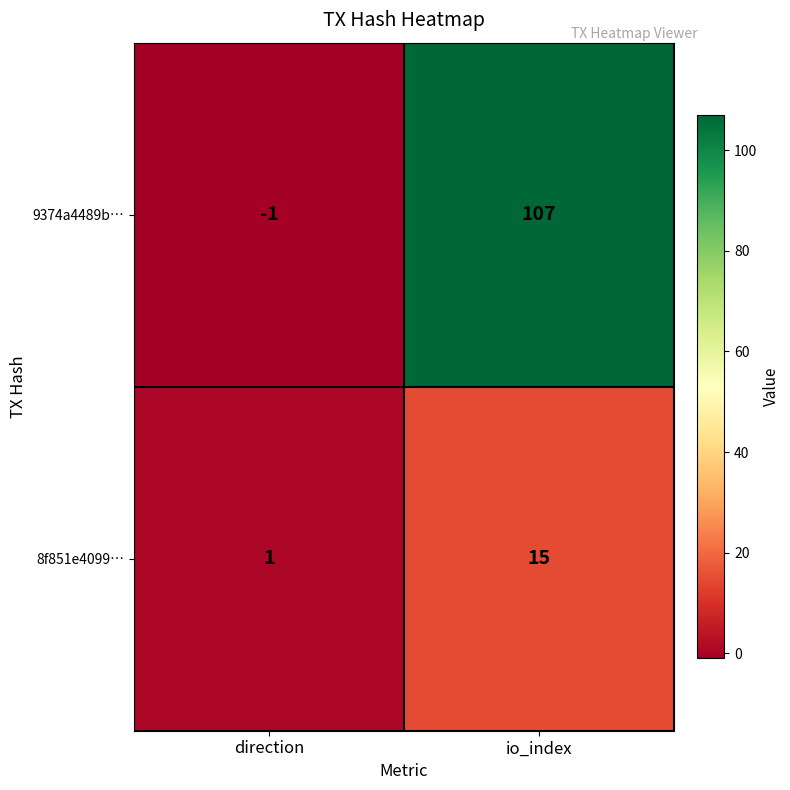

Reading left to right, list all the values displayed in this chart.

9374a4489b…: direction=-1	io_index=107
8f851e4099…: direction=1	io_index=15